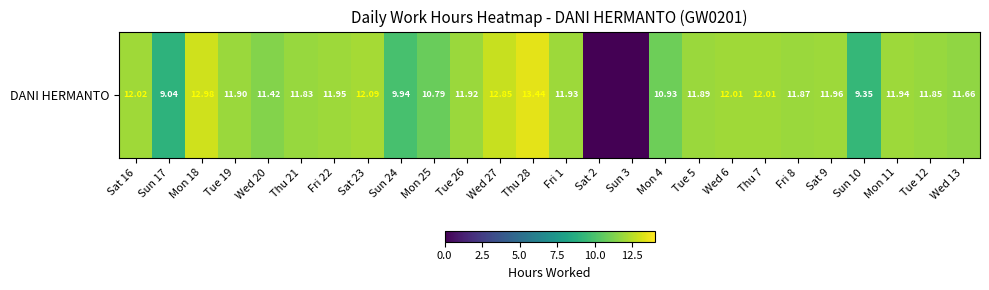

Reading left to right, extract all data points from this chart.

Sat 16=12.0	Sun 17=9.0	Mon 18=13.0	Tue 19=11.9	Wed 20=11.4	Thu 21=11.8	Fri 22=11.9	Sat 23=12.1	Sun 24=9.9	Mon 25=10.8	Tue 26=11.9	Wed 27=12.8	Thu 28=13.4	Fri 1=11.9	Sat 2=0.0	Sun 3=0.0	Mon 4=10.9	Tue 5=11.9	Wed 6=12.0	Thu 7=12.0	Fri 8=11.9	Sat 9=12.0	Sun 10=9.3	Mon 11=11.9	Tue 12=11.8	Wed 13=11.7